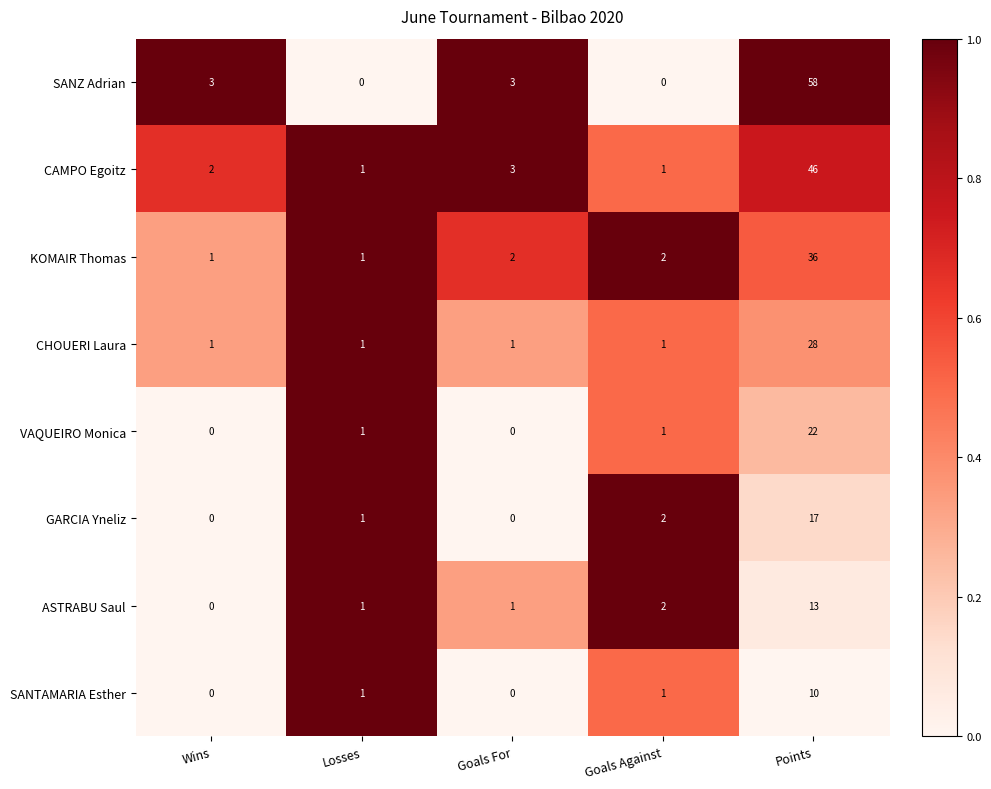

At which category is the sum across all series the highest?

Points